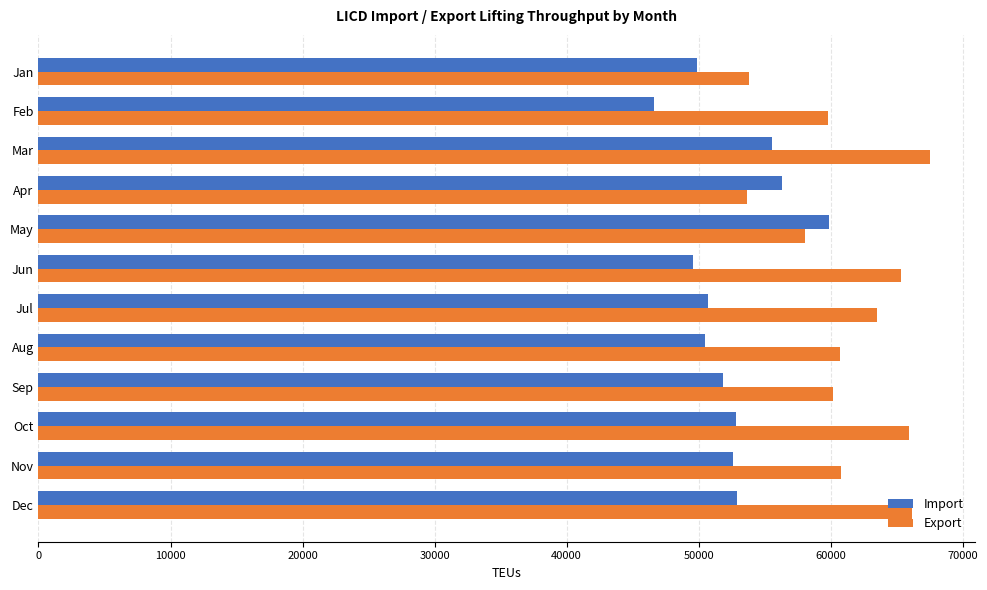

Is it true that Import equals 59876 at May?

True